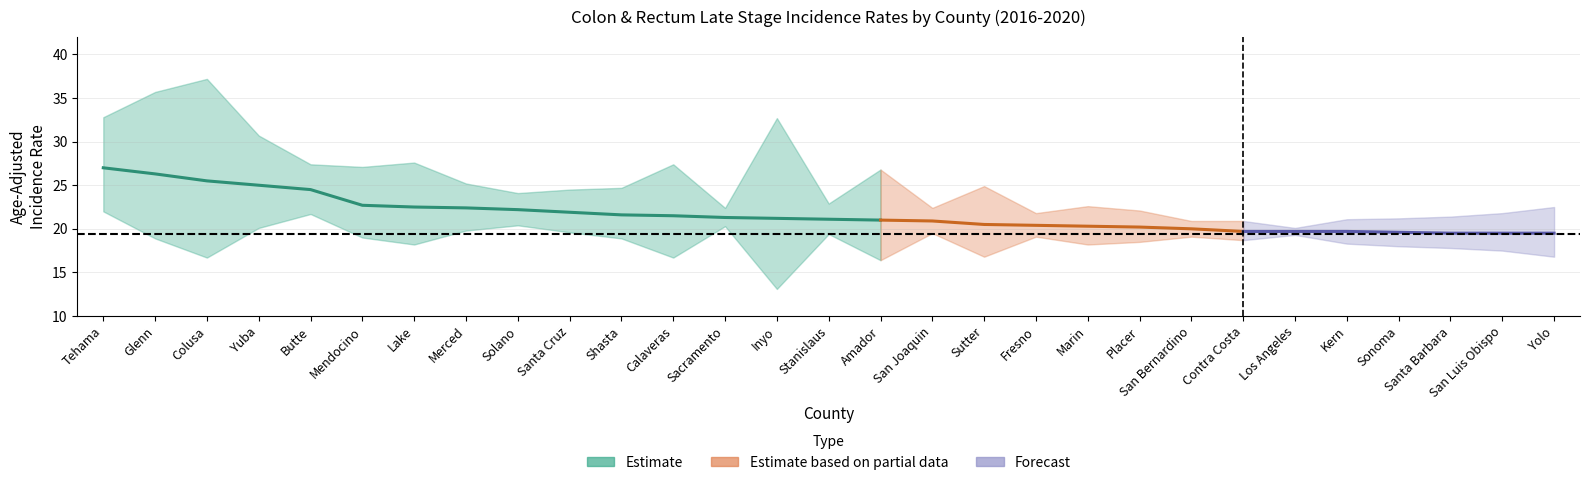

True or false: Upper CI and Rate intersect in this chart.

False